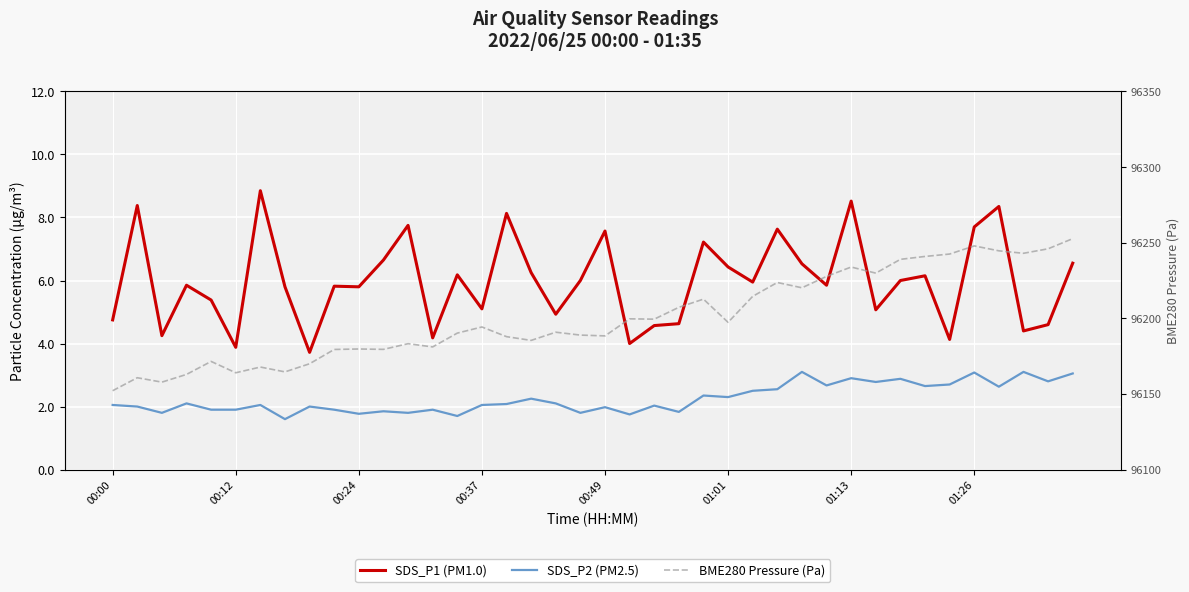

True or false: SDS_P2 (PM2.5) and SDS_P1 (PM1.0) cross at least once.

False